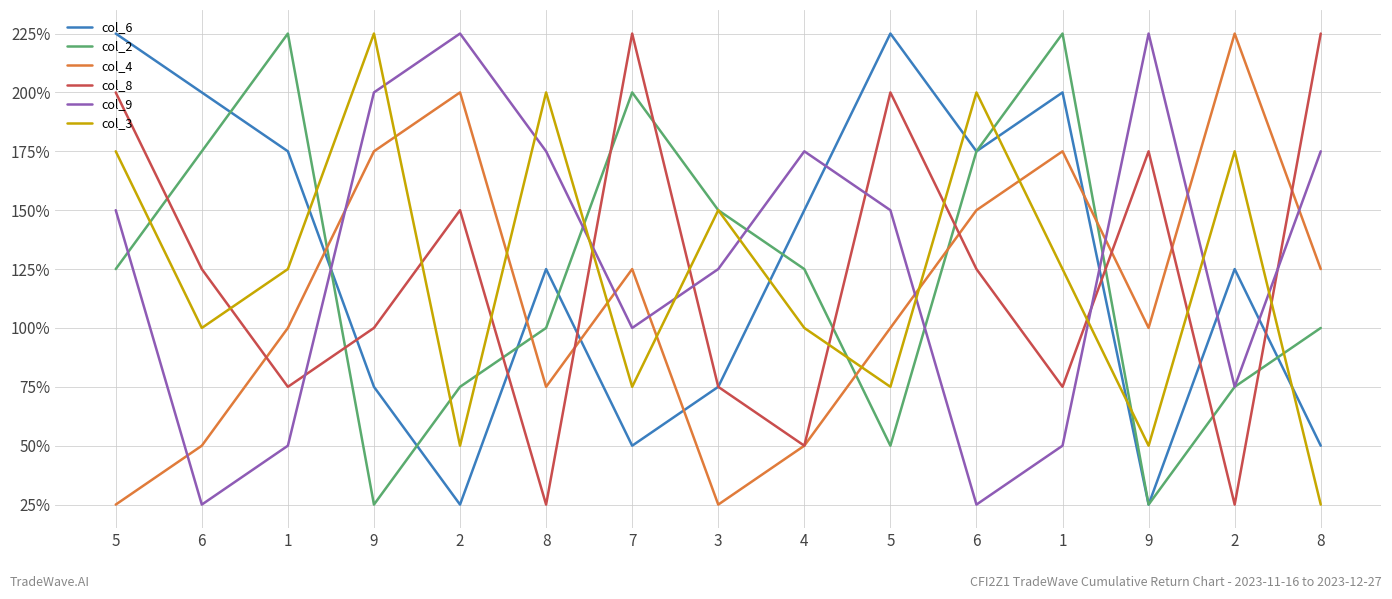

The value of col_9 at 9 is 9. True or false?

True